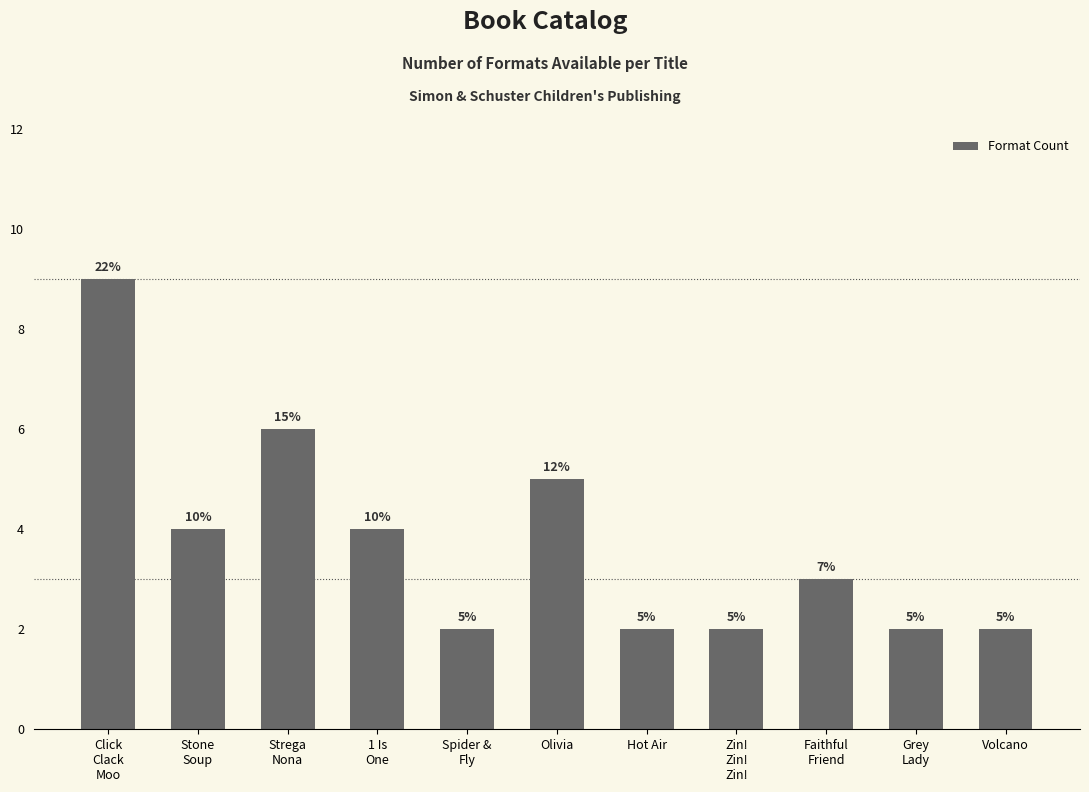

Are the bars horizontal?

No